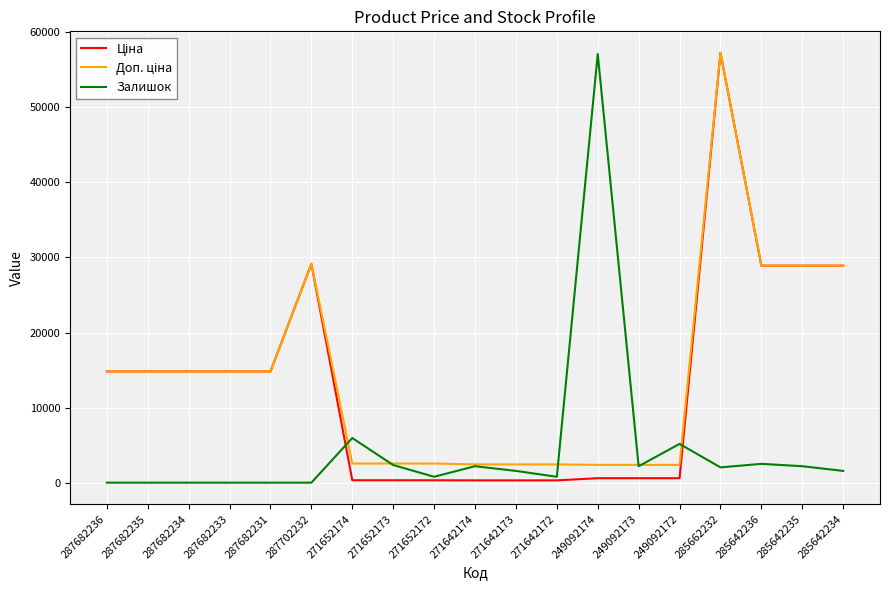

What is the greatest value displayed?

57258.0